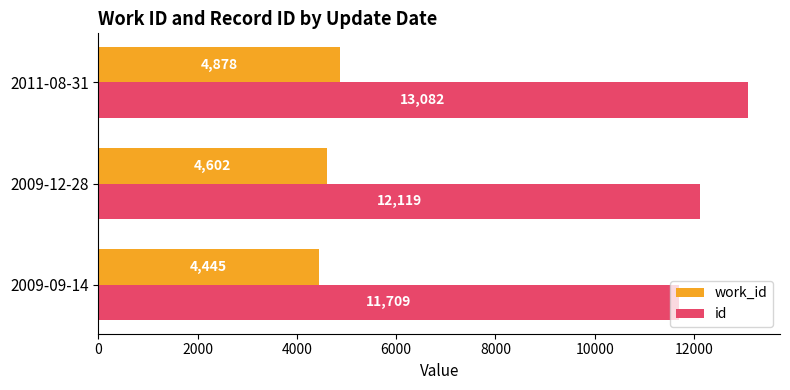

What is the difference between the second highest and minimum values in the work_id series?

157